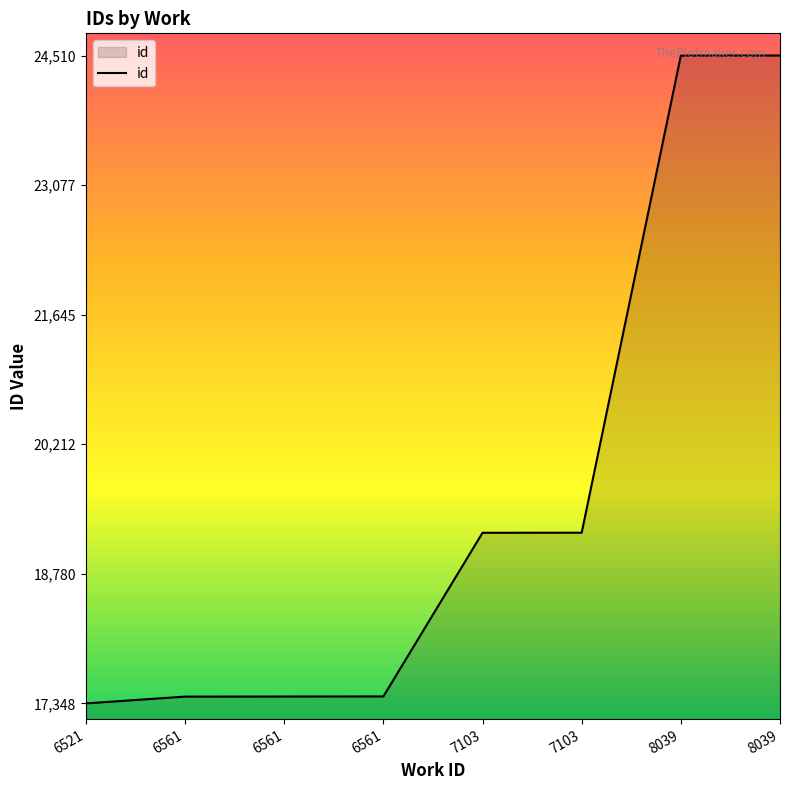

What is the value of the 7th point from the left?

24509